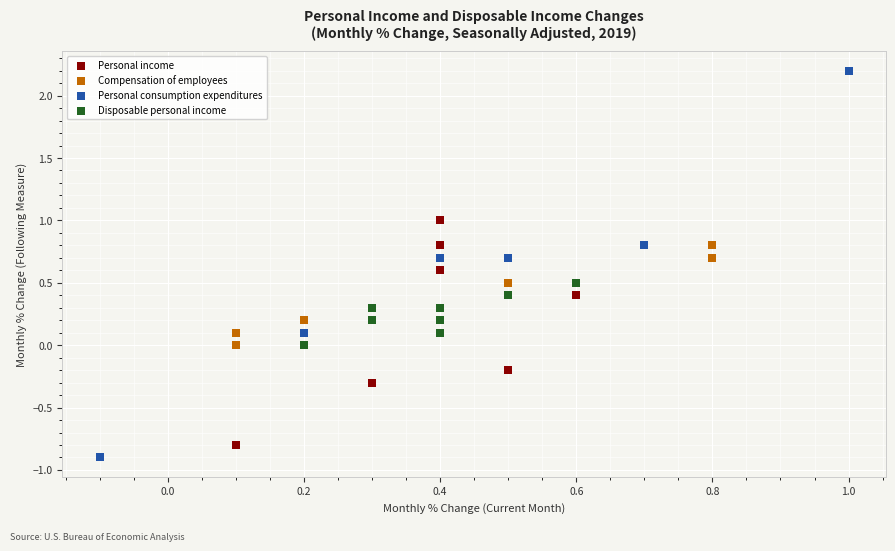

Which series has the largest Y range (max minus min)?

Personal consumption expenditures